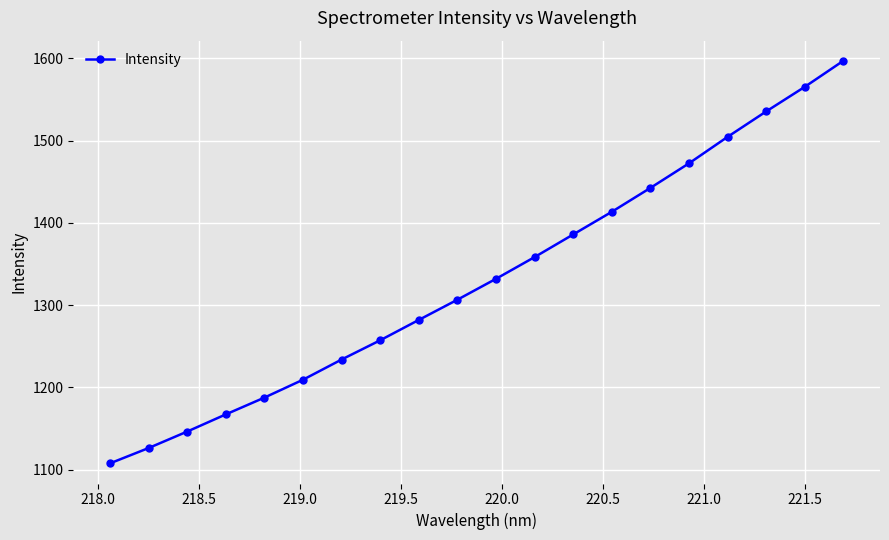

Reading left to right, extract all data points from this chart.

1107.7	1126.4	1146.4	1167.3	1187.7	1209.5	1234.0	1257.4	1282.2	1306.8	1332.2	1358.6	1386.1	1413.6	1442.7	1472.5	1504.7	1535.6	1565.5	1597.2